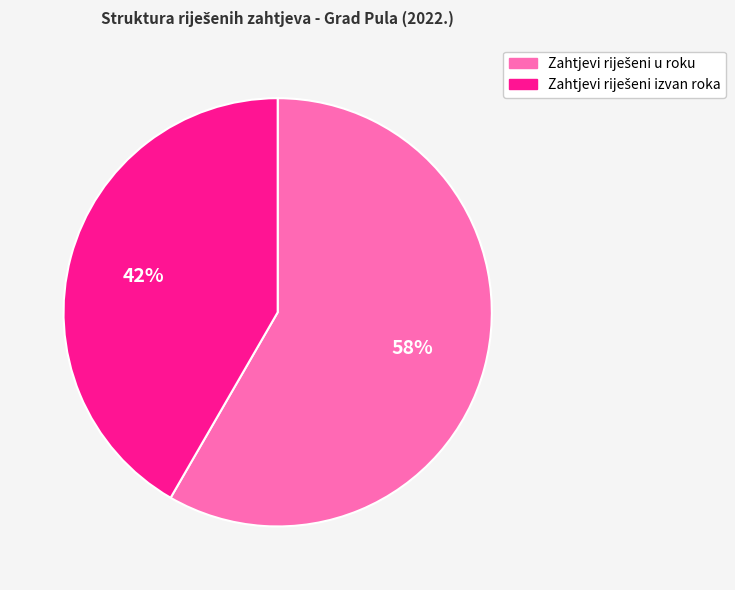

To the nearest percent, what is the average slice percentage?

50%